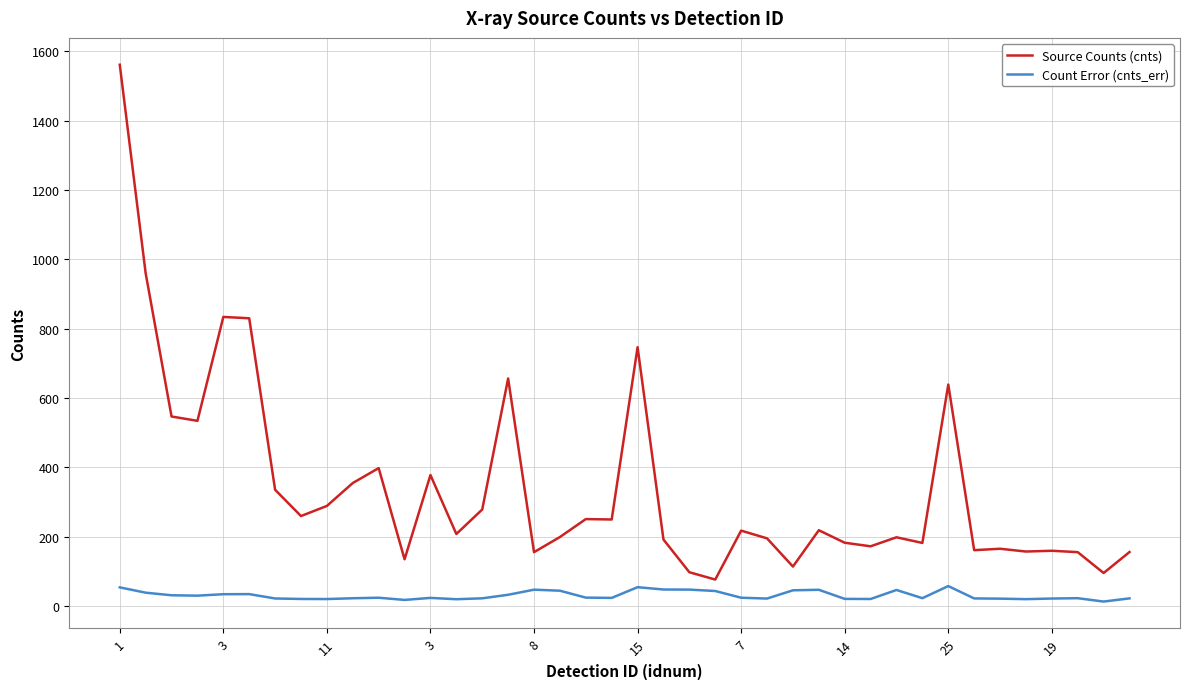

What is the average value of the Source Counts (cnts) series?

342.7